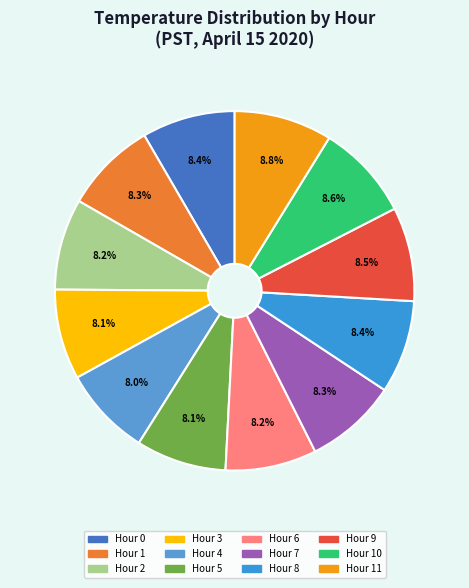

True or false: Hour 11 accounts for 9% of the total.

True